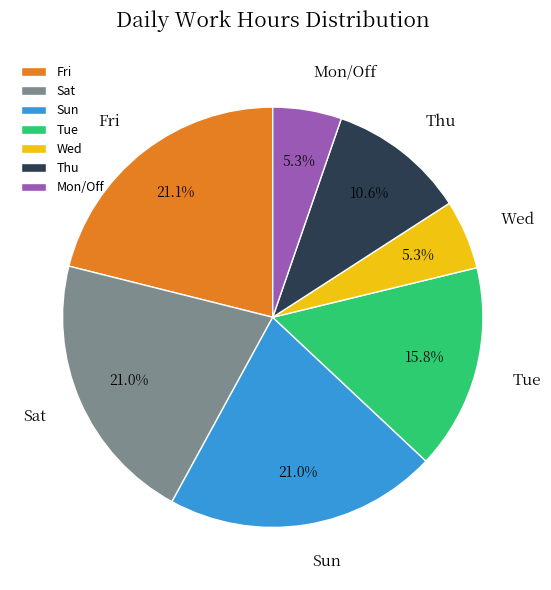

Which has a higher value, Fri or Thu?

Fri